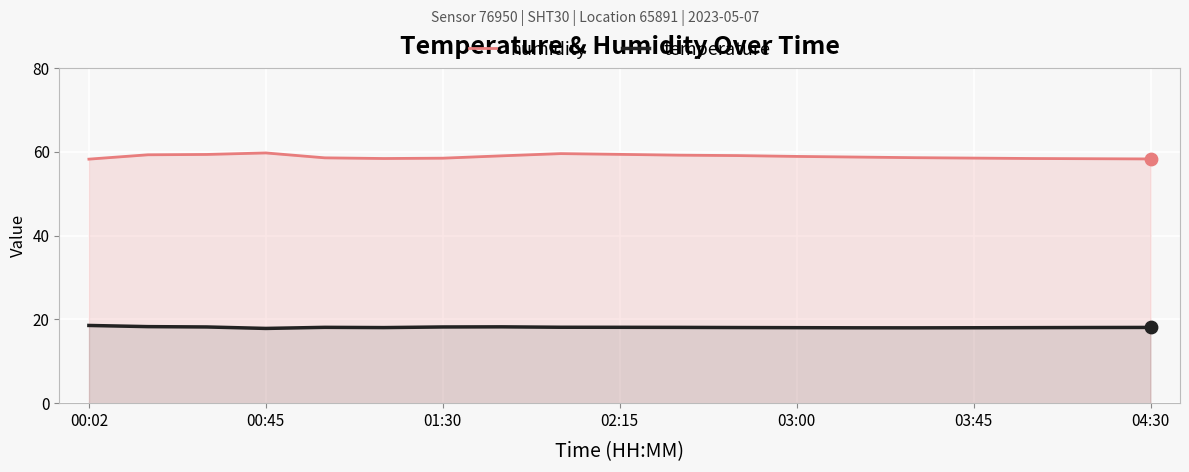

Which series has the largest Y range (max minus min)?

humidity